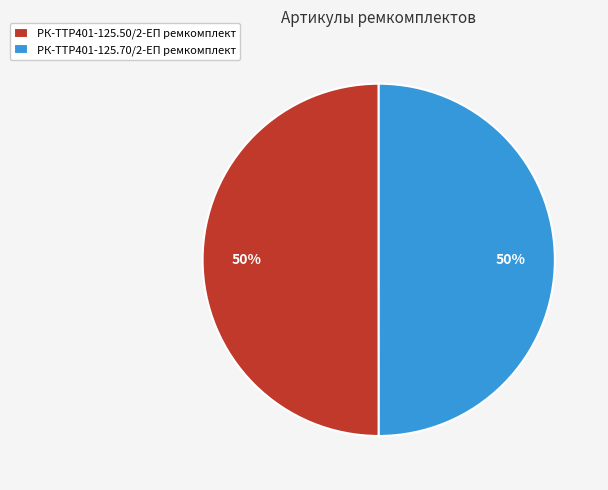

Is it true that РК-TTР401-125.50/2-ЕП ремкомплект is 50% of the pie?

True